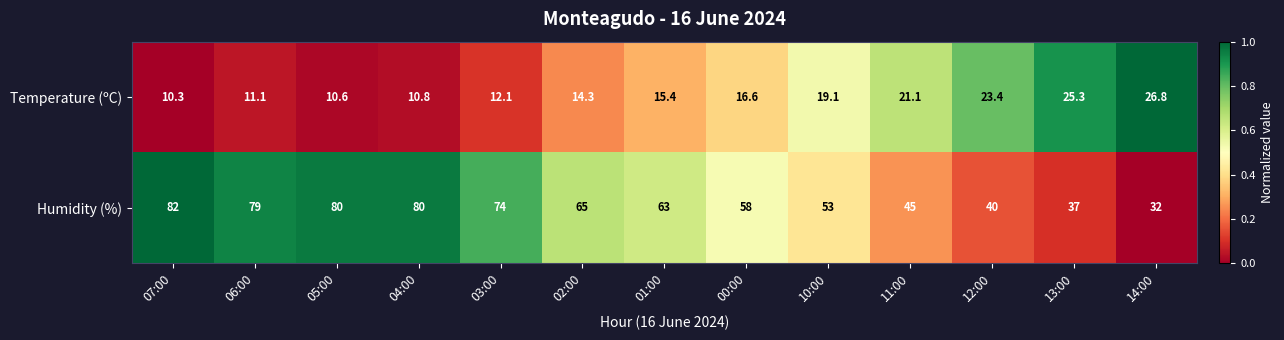

What is the total value across all series at 14:00?

58.8